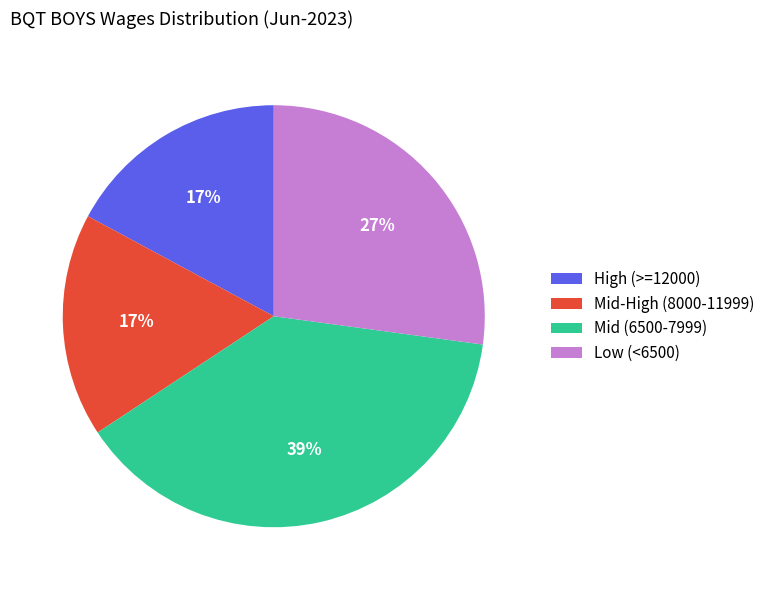

To the nearest percent, what is the difference between the High (>=12000) and Low (<6500) slice percentages?

10%